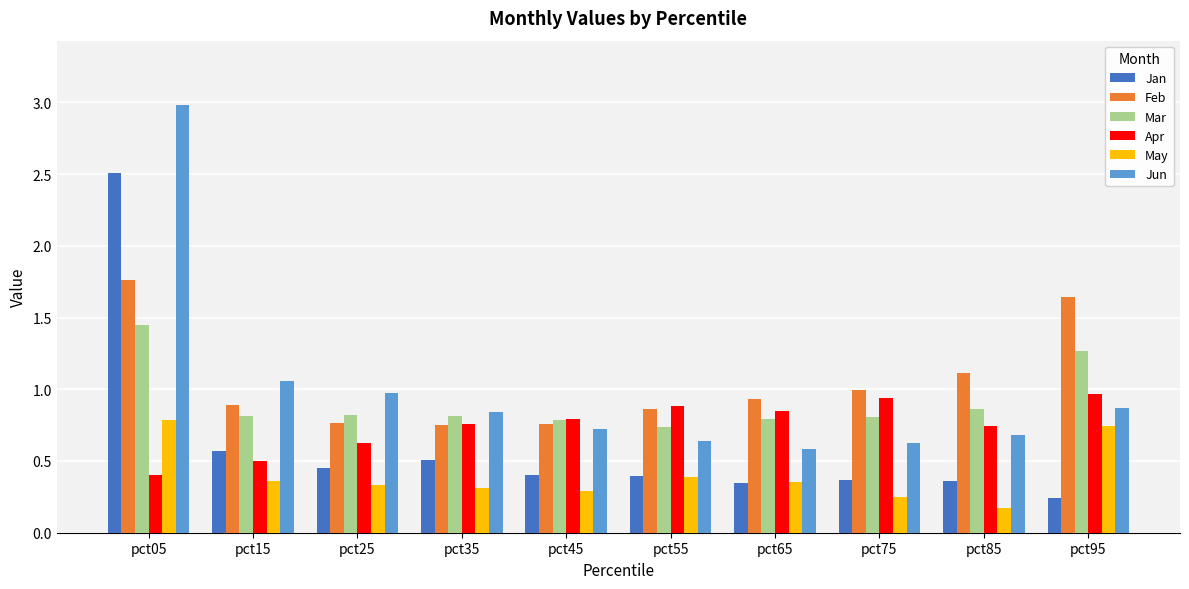

The value of Apr at pct75 is 0.9. True or false?

True